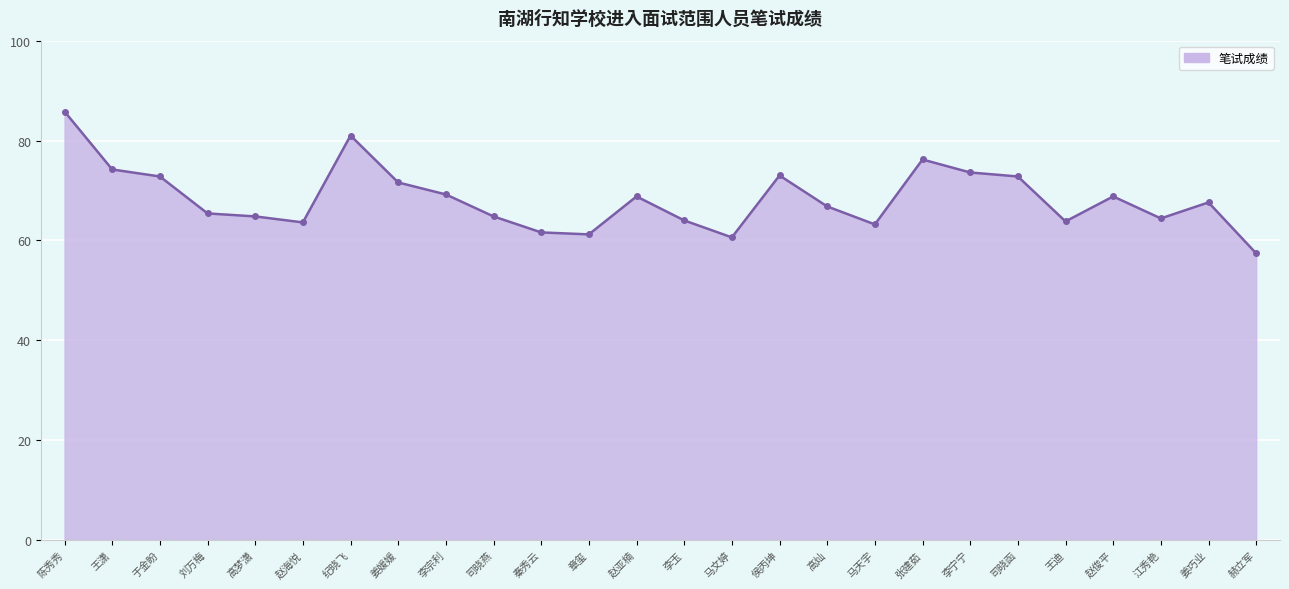

Between 姜巧业 and 纪晓飞, which is larger?

纪晓飞